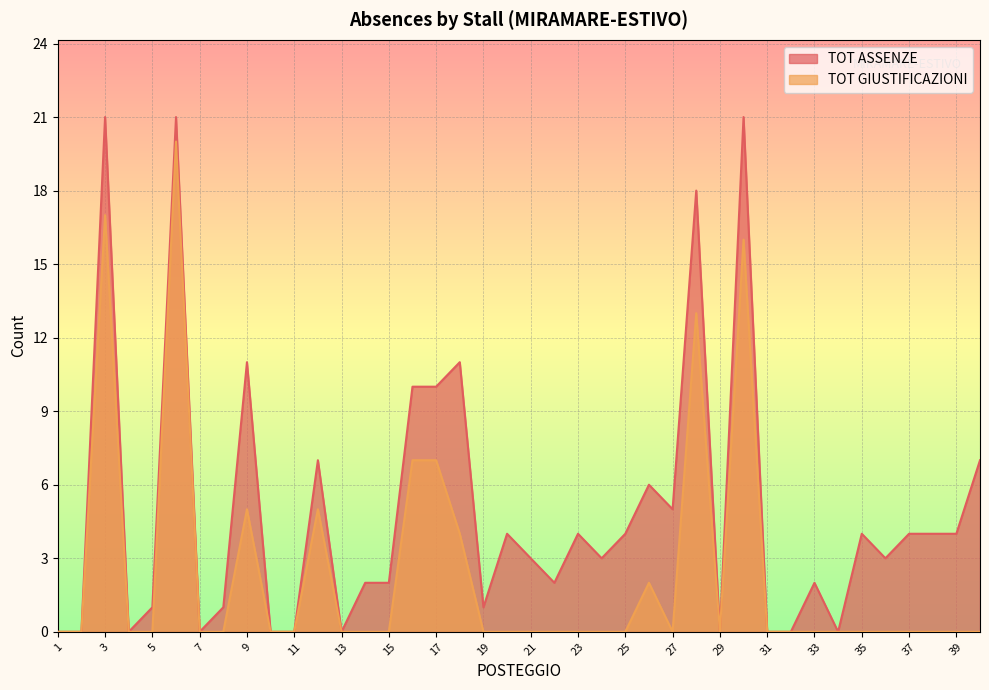

Count the TOT GIUSTIFICAZIONI values in the range 0 to 2.

31